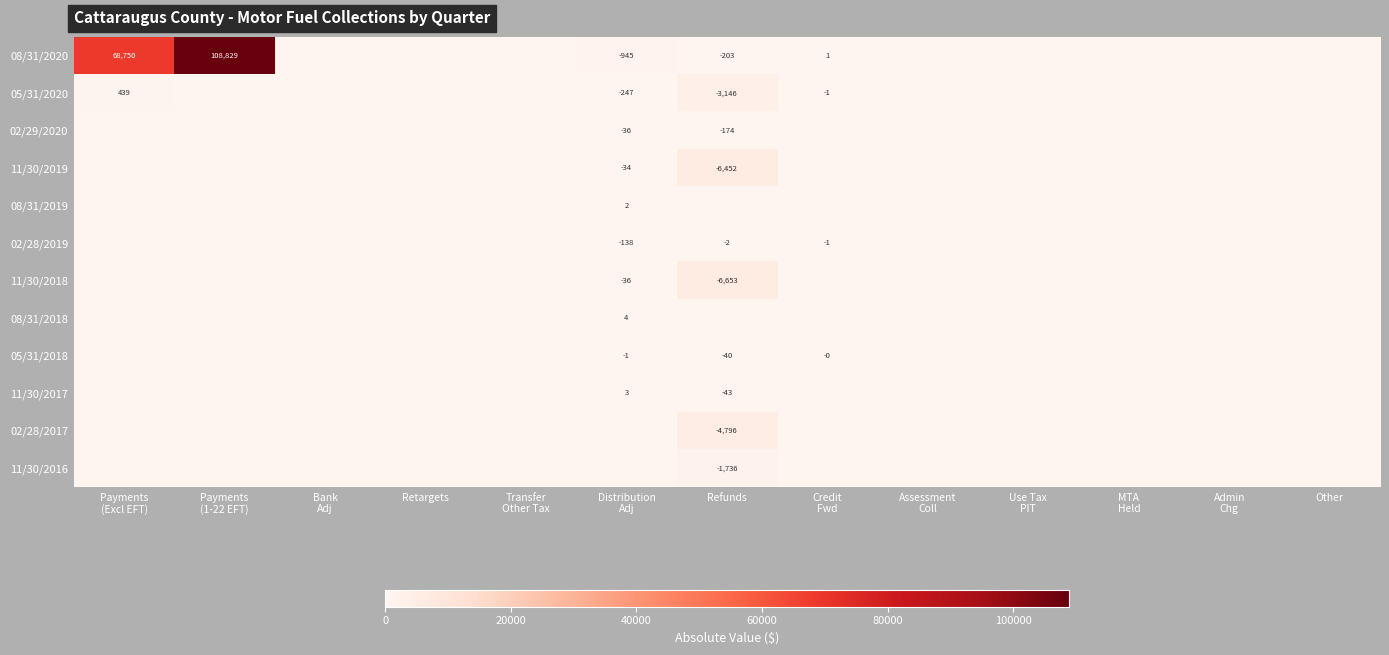

Is the value of 02/28/2017 at Refunds greater than the value of 08/31/2020 at Use Tax PIT?

Yes